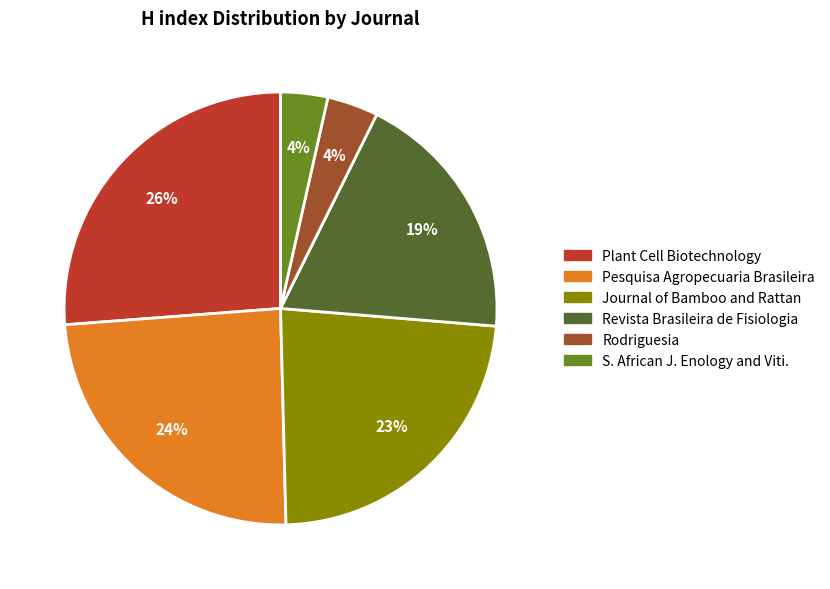

Is there any slice that represents more than half of the pie?

No